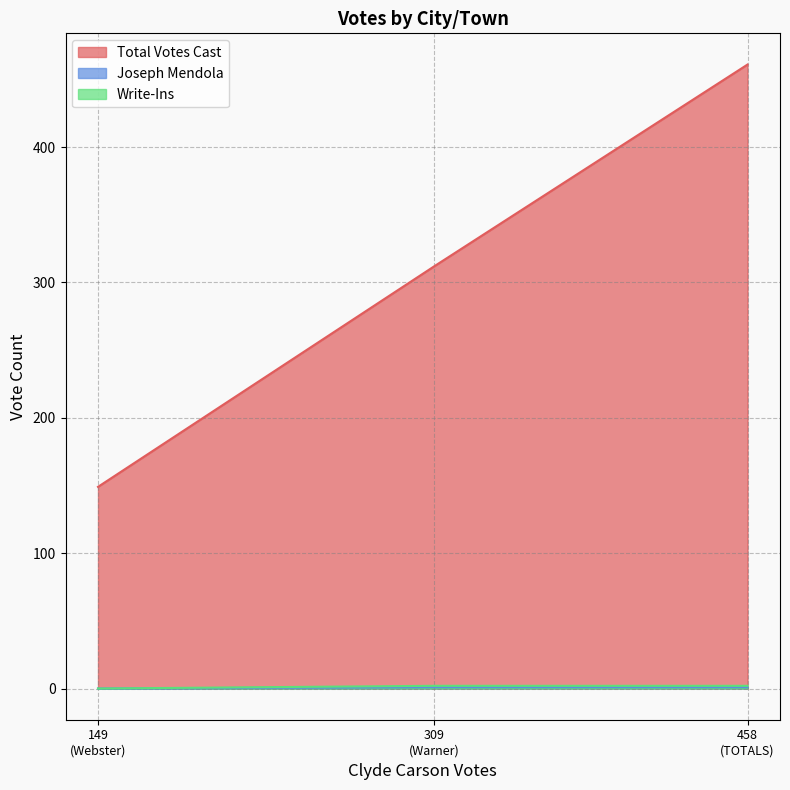

Which series has the widest spread of values?

Total Votes Cast